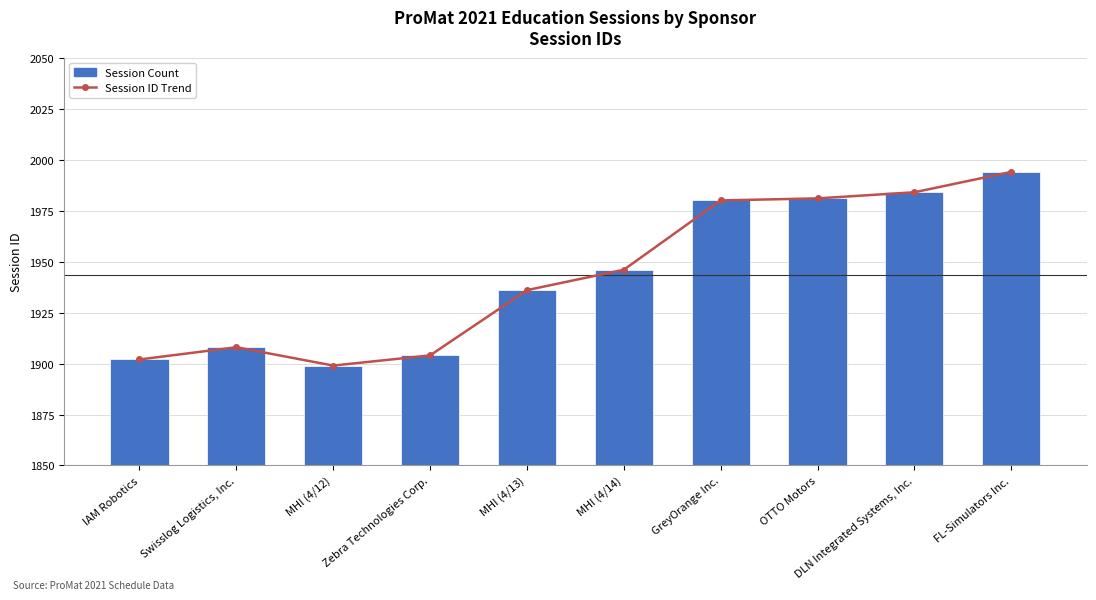

What is the highest value of the Session Count series?

1994